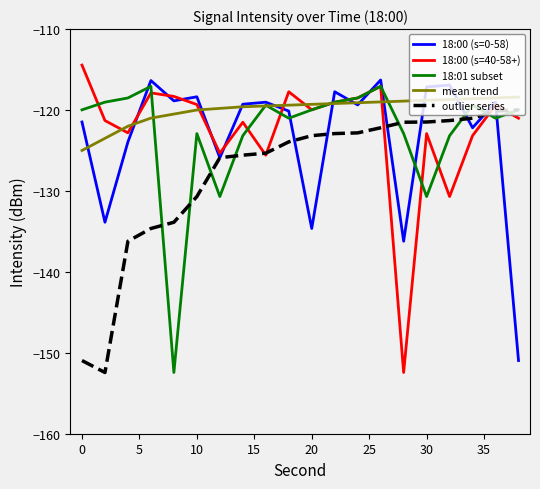

Which series has the largest total across all categories?

mean trend